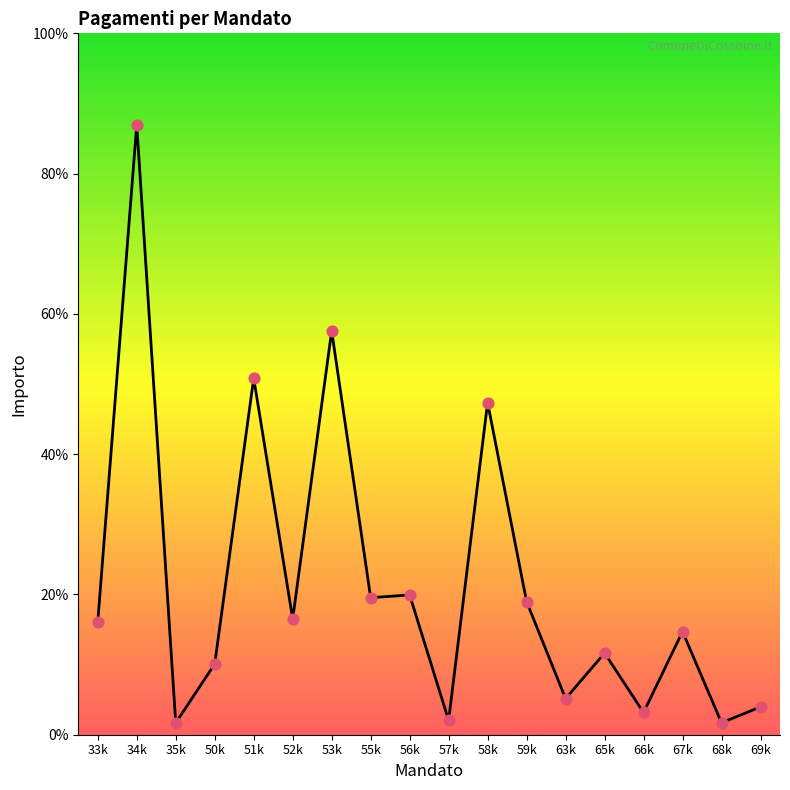

Does the chart have visible grid lines?

No